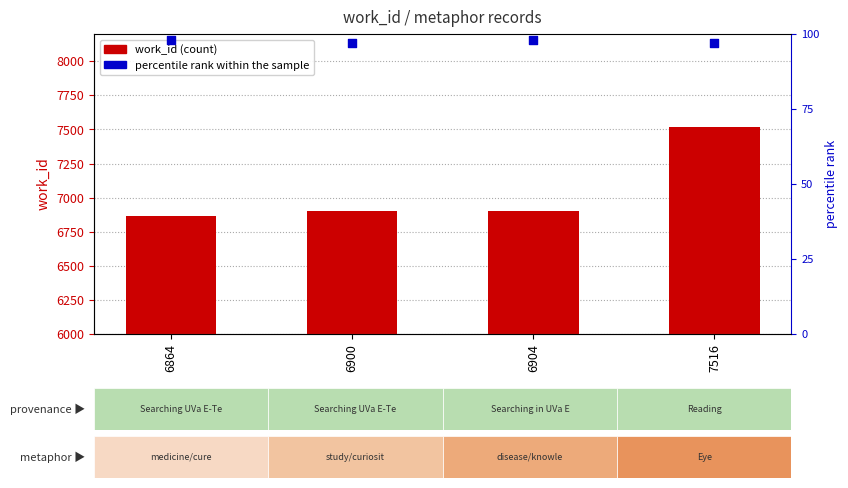

Which series contains the lowest Y value?

pct rank